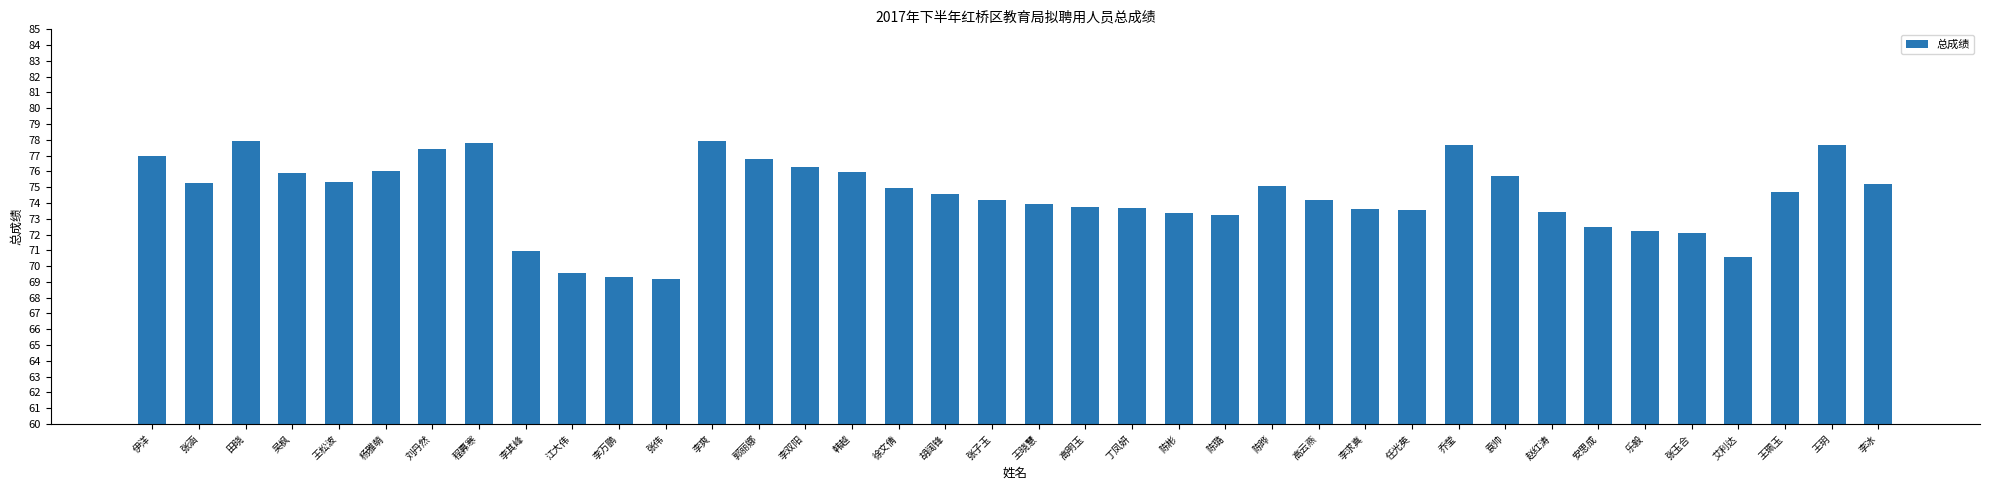

What position from the right is 丁凤妍?

17